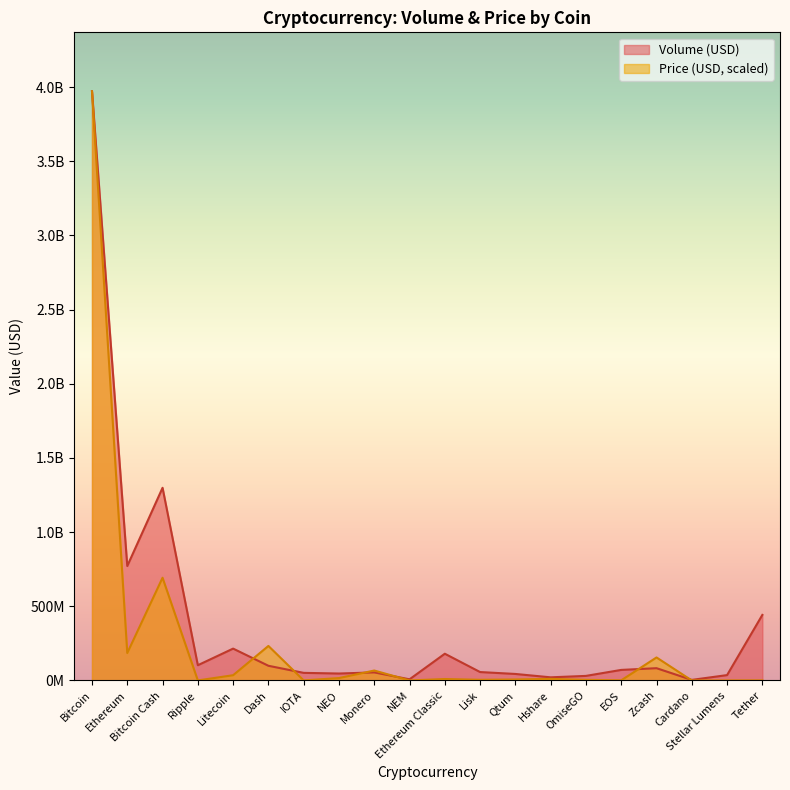

At Hshare, list the series in order from largest to smallest.

Volume (USD), Price (USD)